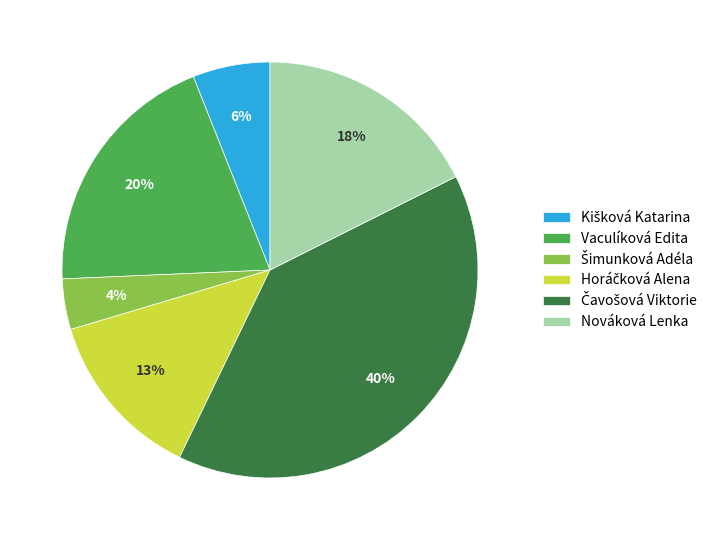

To the nearest percent, what is the difference between the Vaculíková Edita and Nováková Lenka slice percentages?

2%